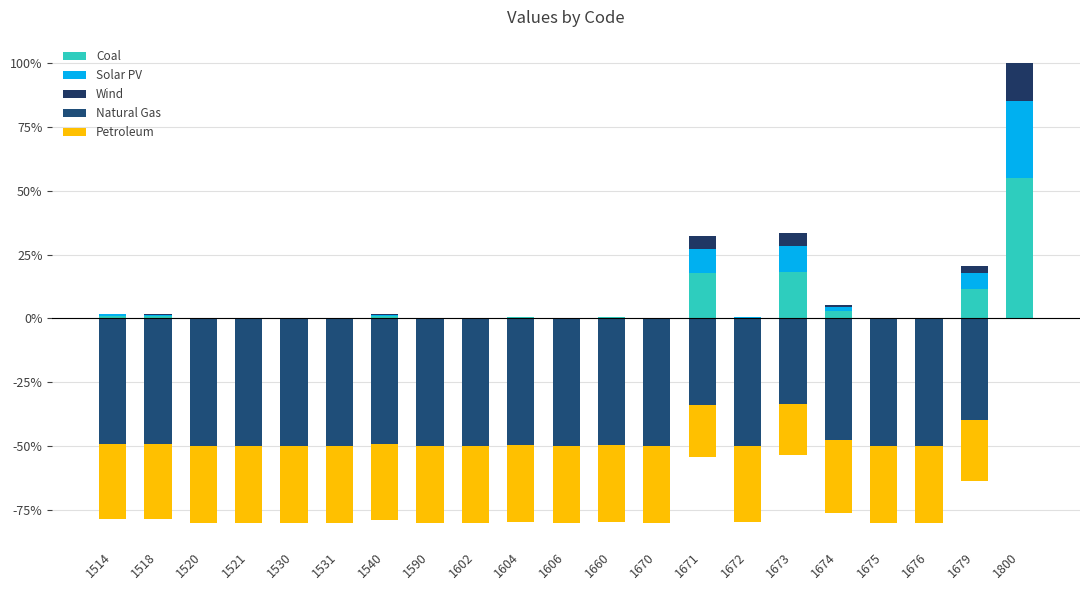

Between 1606 and 1679, which series saw the biggest shift?

Coal